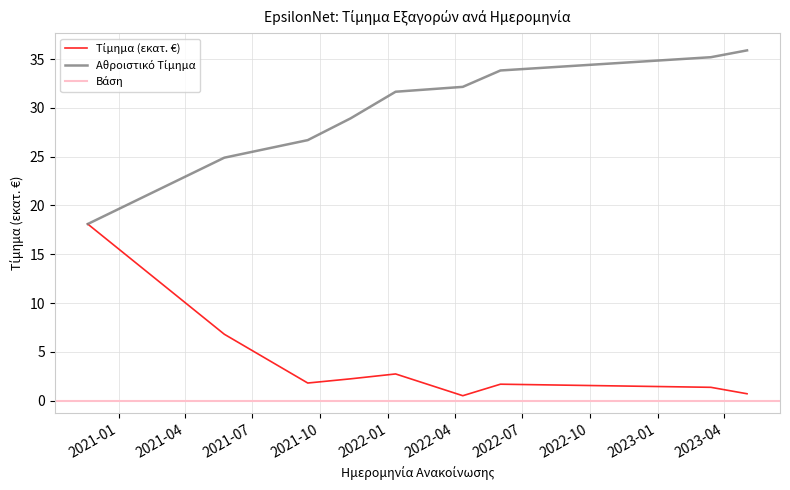

Approximately how many times larger is the value at 2020-11-20 compared to 2021-09-14?

10.1